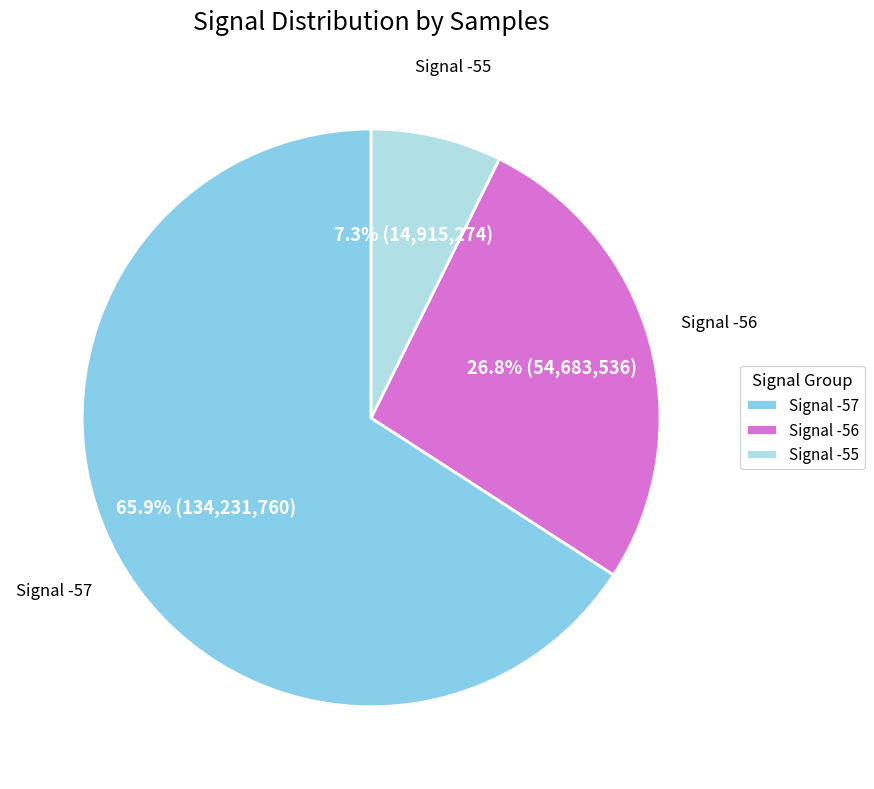

To the nearest percent, what is the combined percentage of Signal -57 and Signal -56?

93%